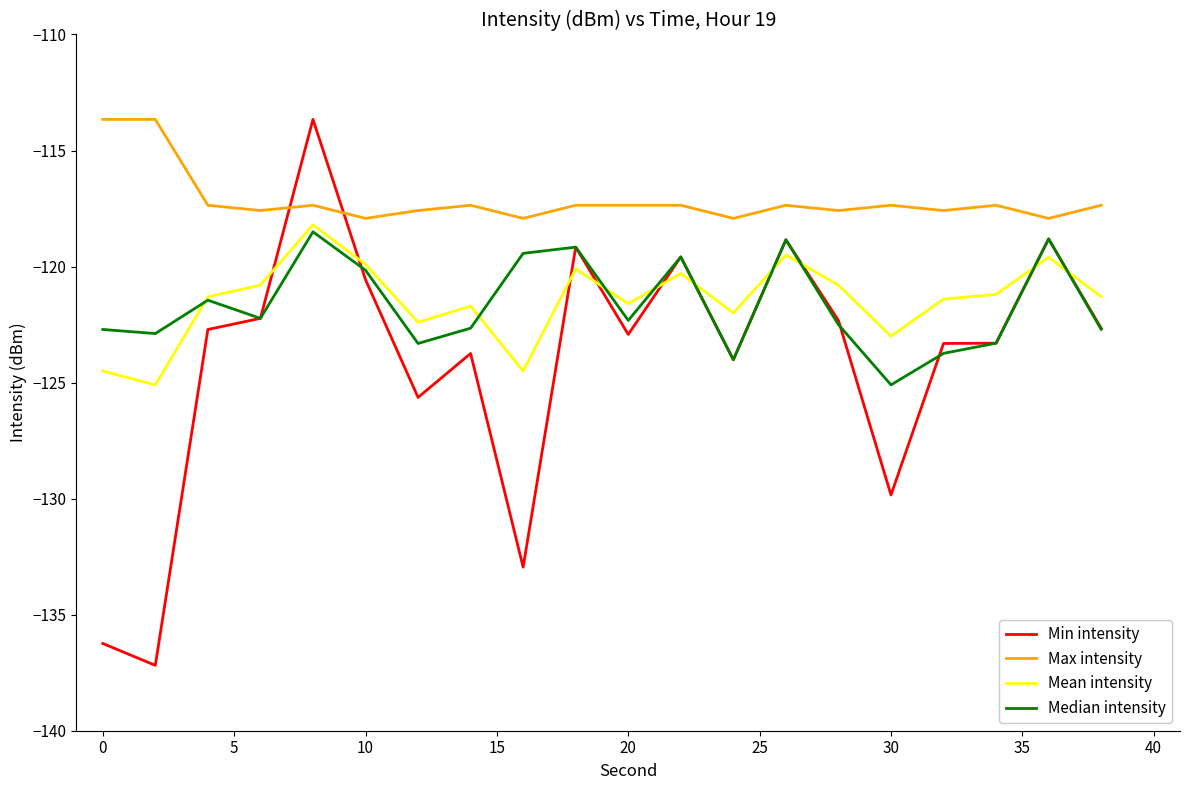

Which series has the largest range (max minus min)?

Min intensity